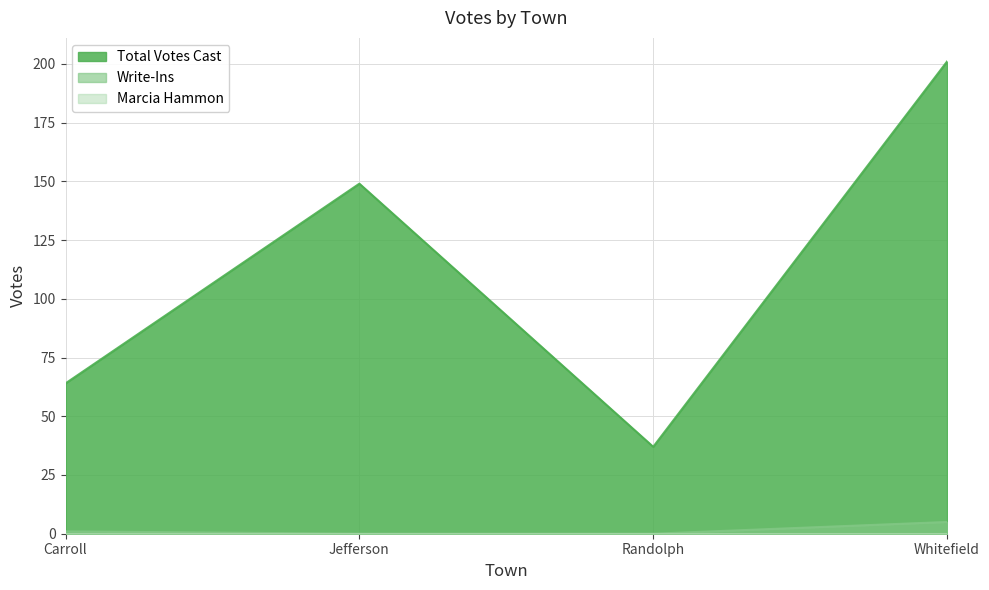

At which category is the sum across all series the highest?

Whitefield